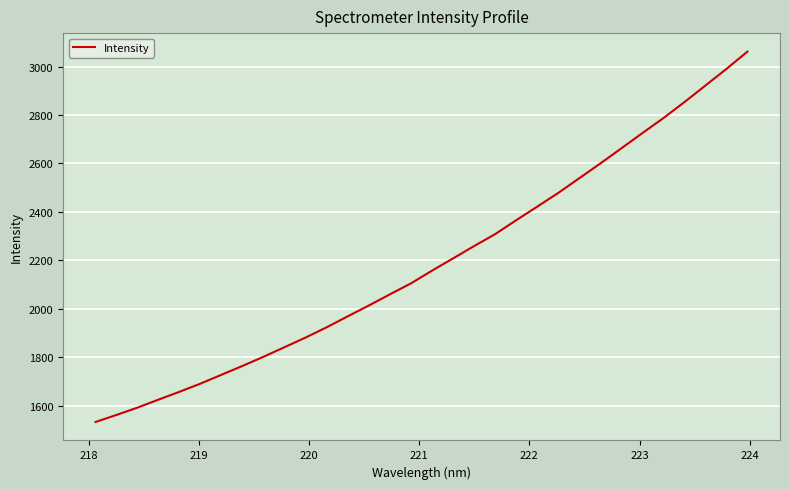

What is the smallest value displayed?

1532.3